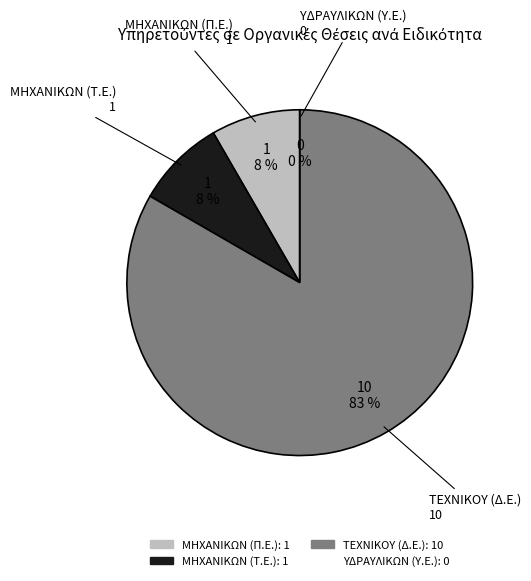

Combined, what portion of the pie is ΤΕΧΝΙΚΟΥ (Δ.Ε.) and ΜΗΧΑΝΙΚΩΝ (Τ.Ε.)?

91.7%